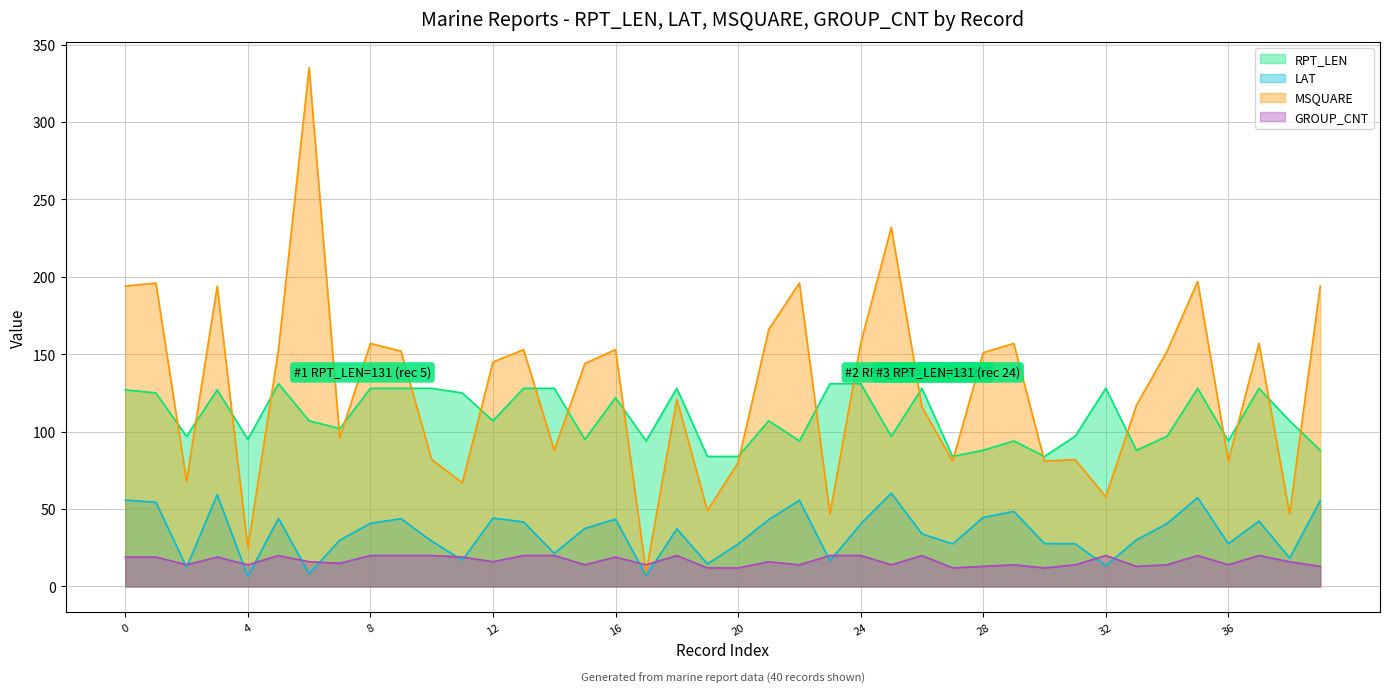

Which series changed the most between 26 and 30?

RPT_LEN (line)